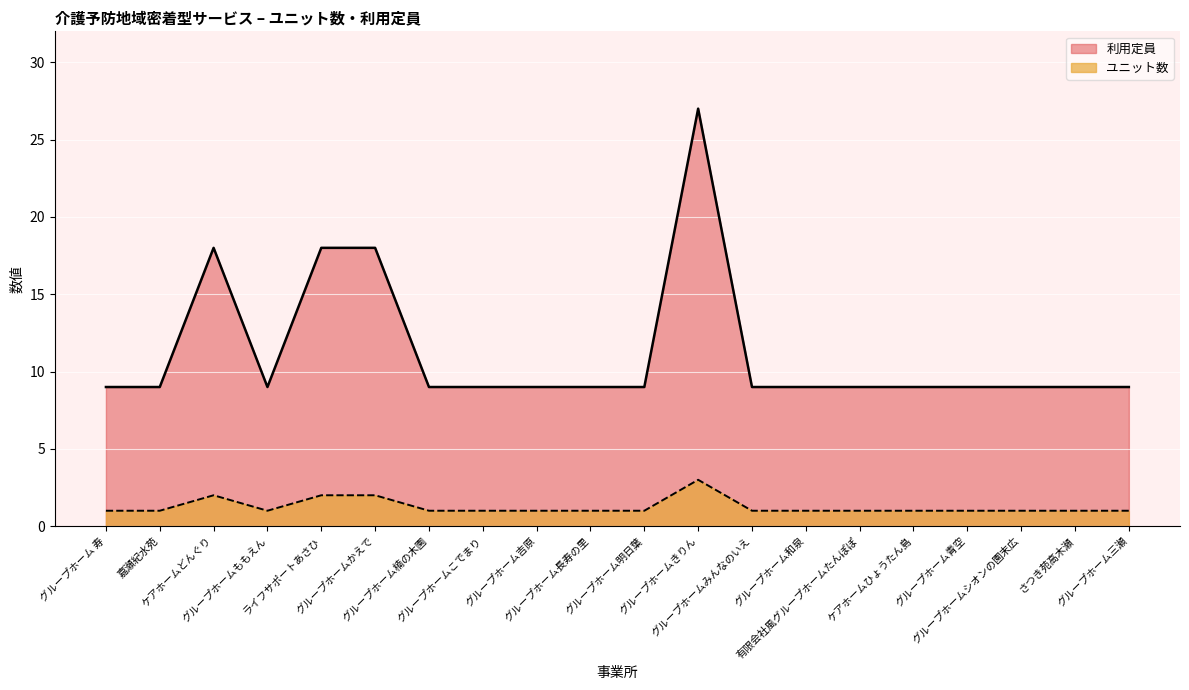

How many interior local valleys does the 利用定員 series have?

1